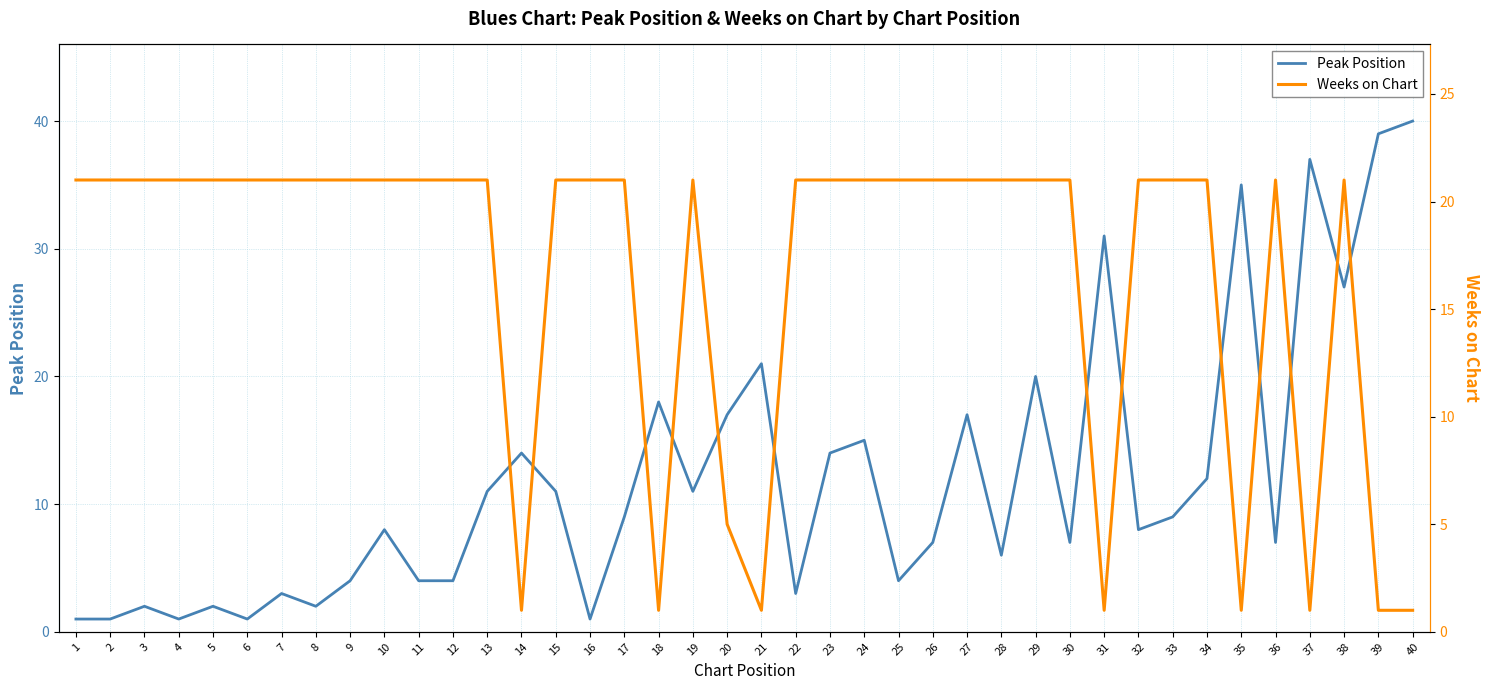

What is the sum of the Peak Position values at 7 and 27?

20